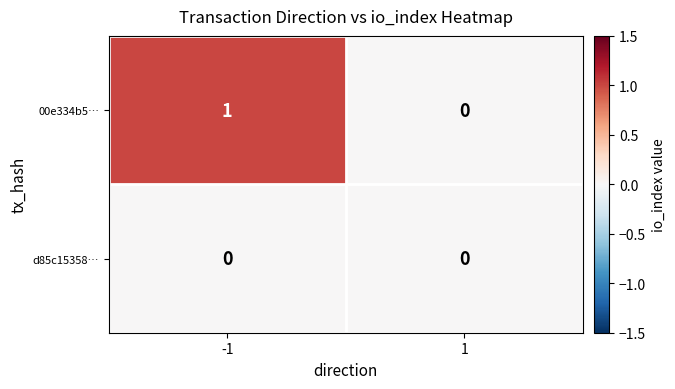

Which series has the widest spread of values?

00e334b5…